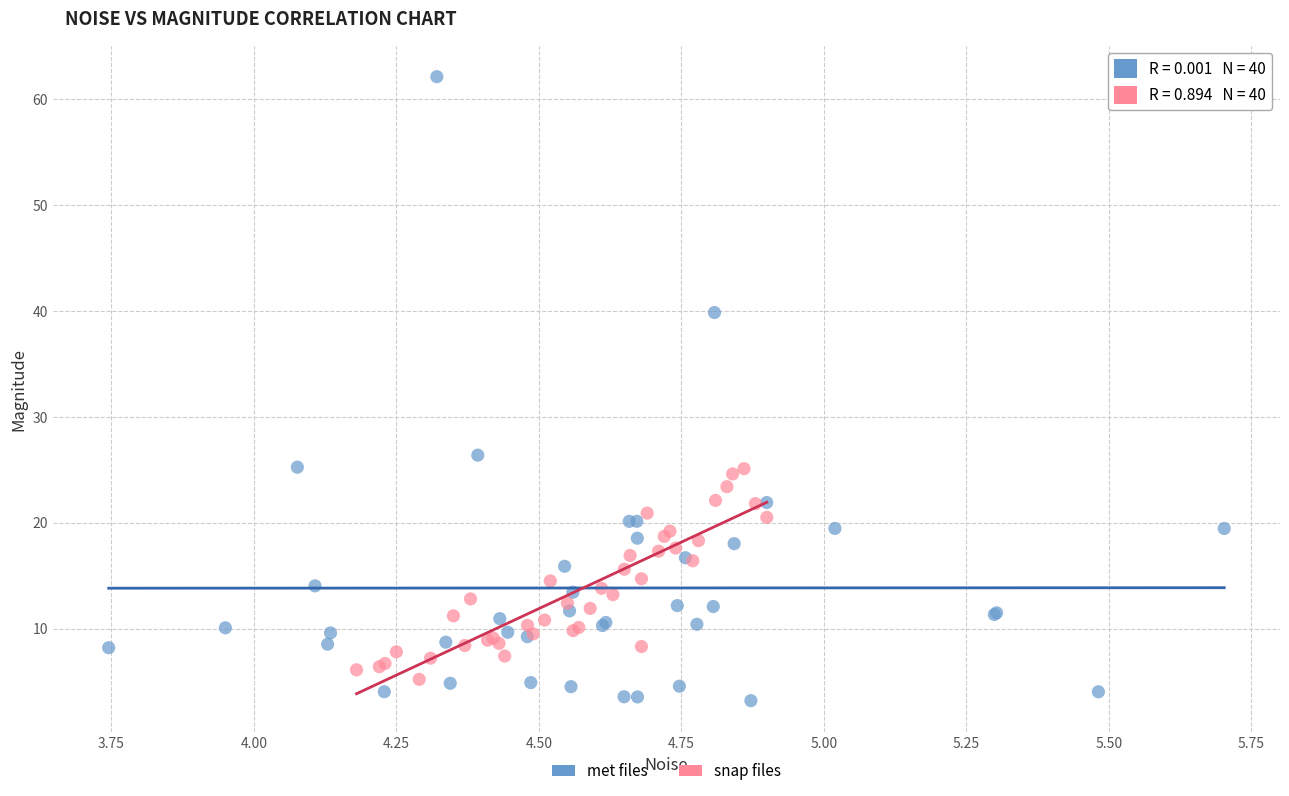

What are all the series names shown in the legend?

met files, snap files